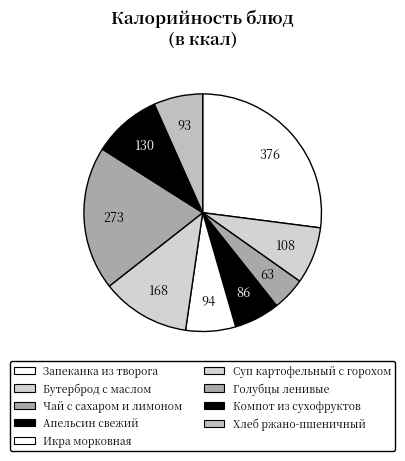

Count the number of slices in the pie.

9